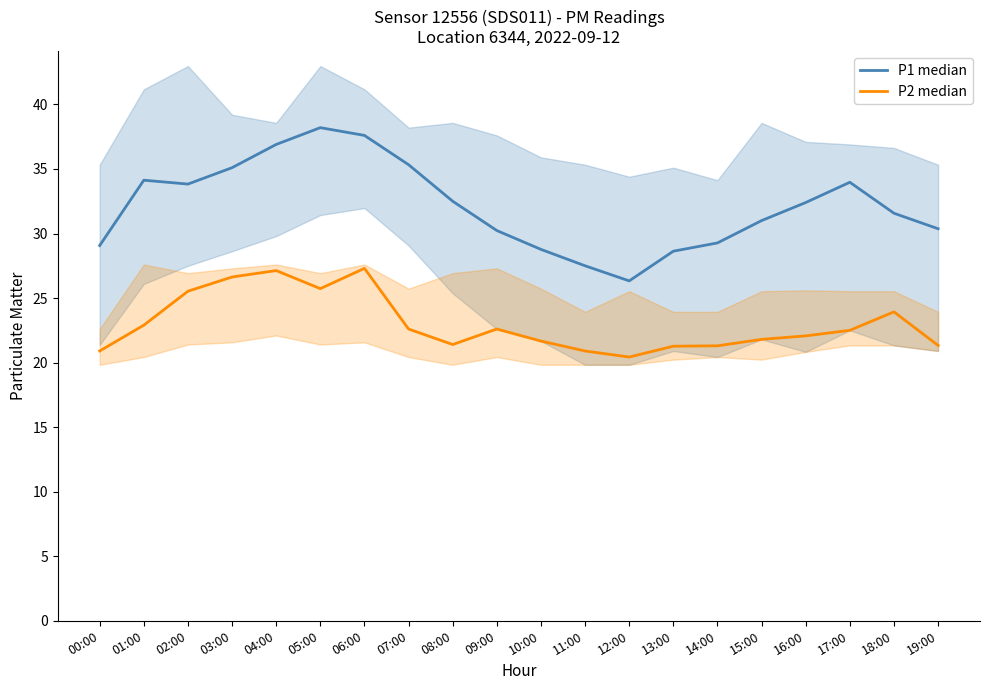

List the series in order of their overall mean, highest first.

P1 median, P2 median